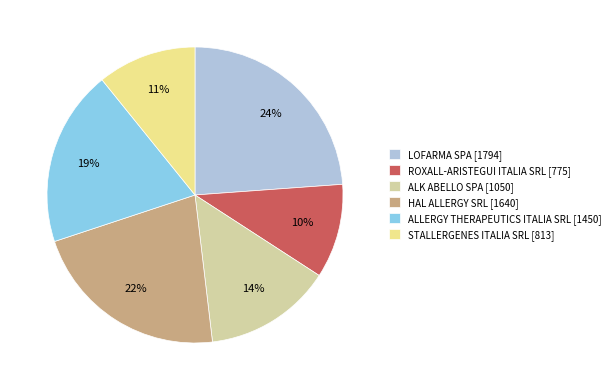

True or false: ROXALL-ARISTEGUI ITALIA SRL [775] accounts for 10% of the total.

True